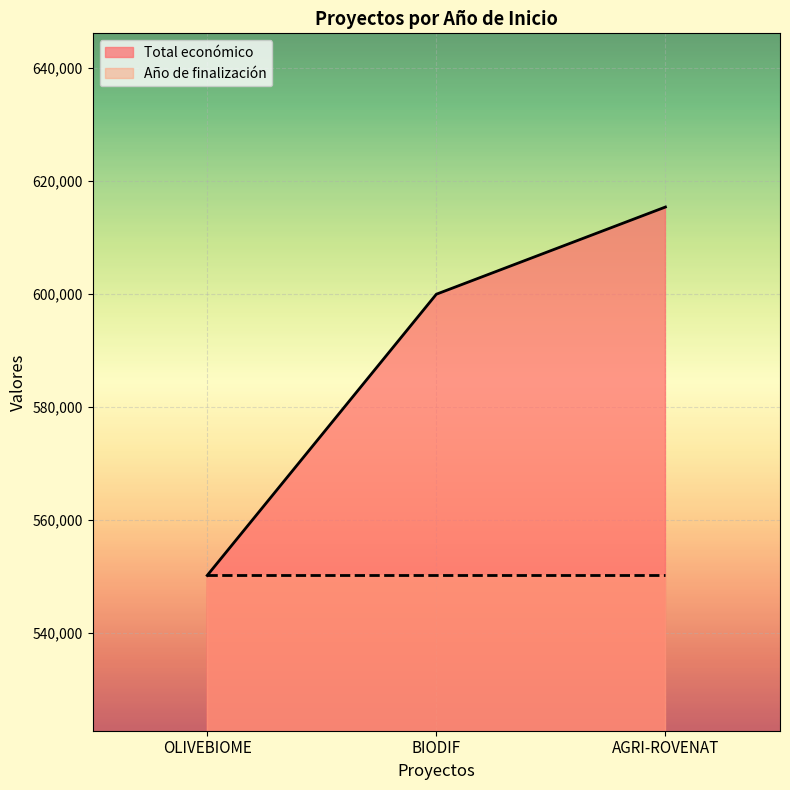

Reading right to left, extract all data points from this chart.

615375	599927	550111